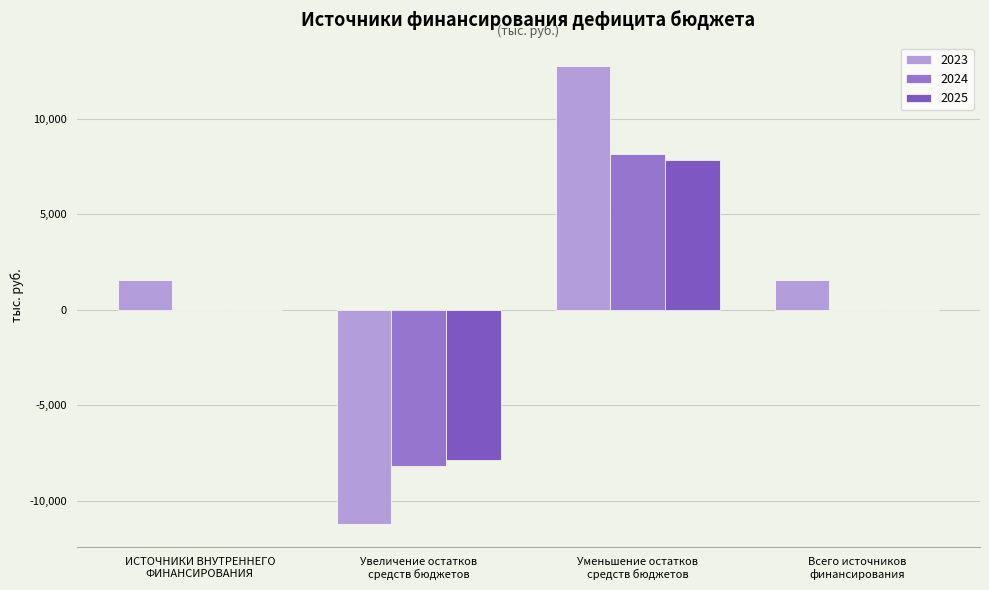

What is the maximum value for 2025?

7846.4